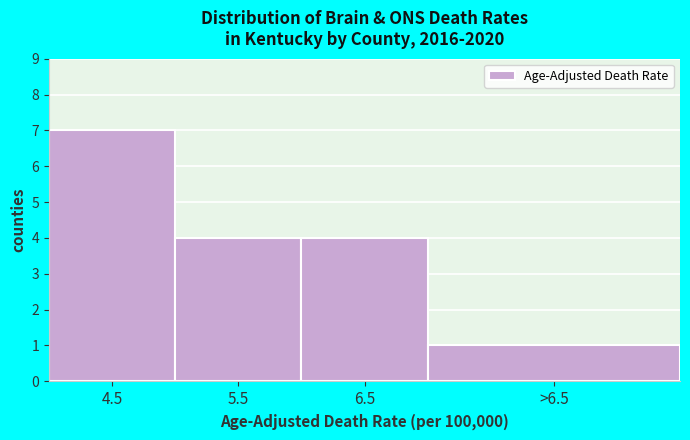

Reading left to right, extract all data points from this chart.

4.5=7	5.5=4	6.5=4	>6.5=1